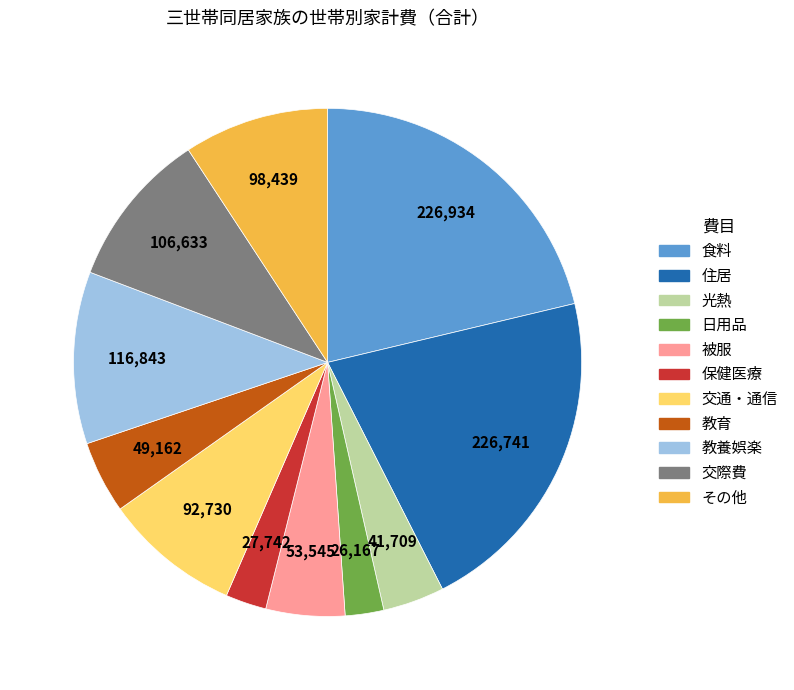

Combined, do 住居 and その他 account for over 50%?

No